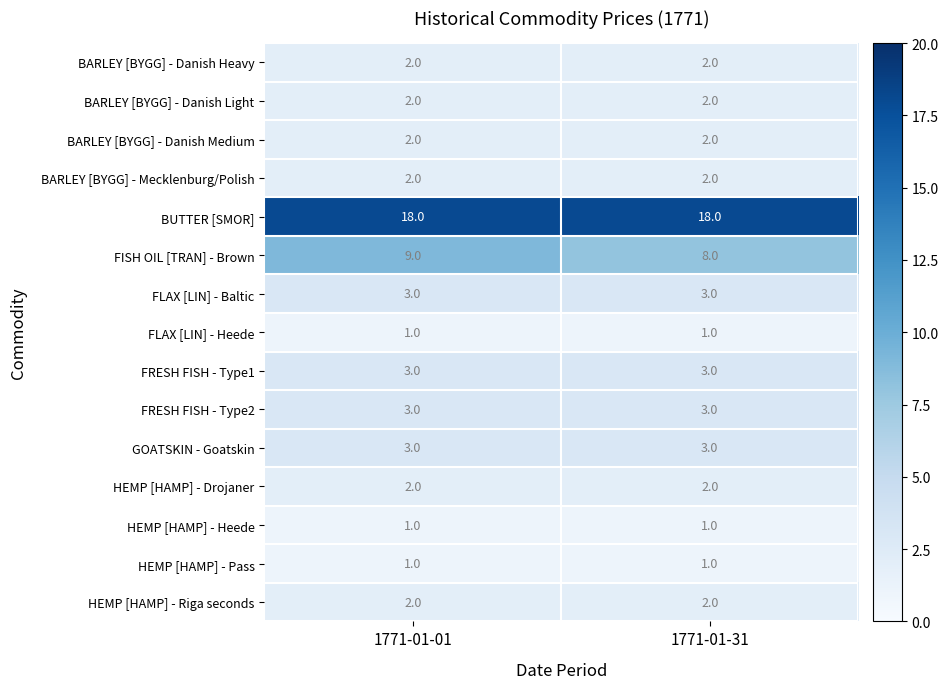

What is the greatest value displayed?

18